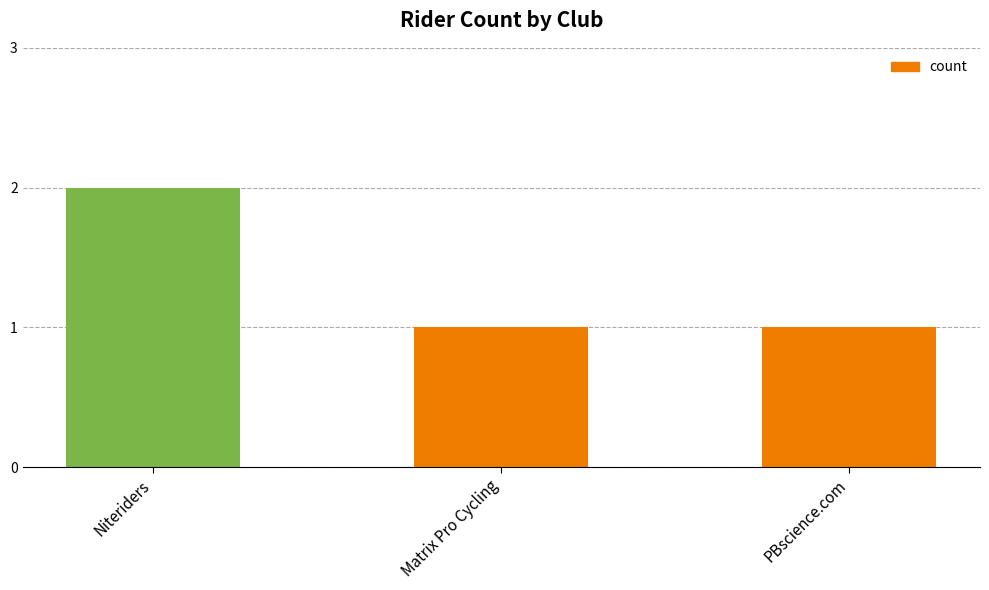

How many bars are there in total?

3